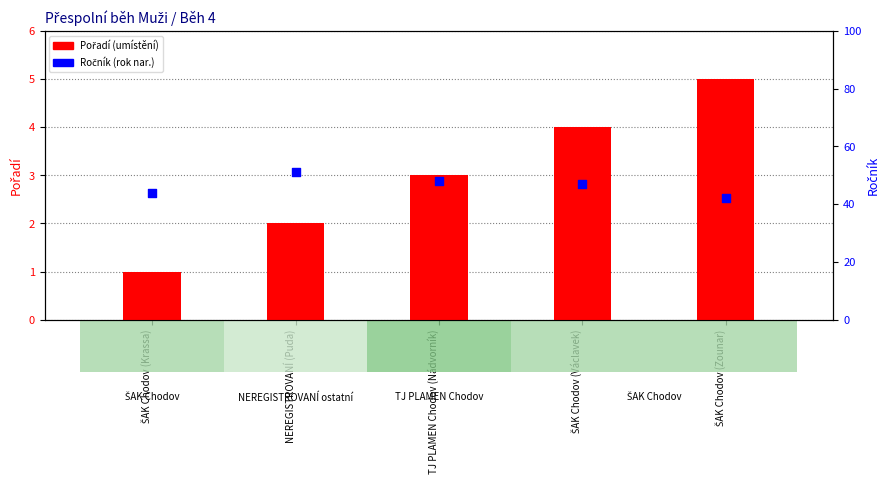

Which series reaches the minimum Y coordinate?

Pořadí (umístění)